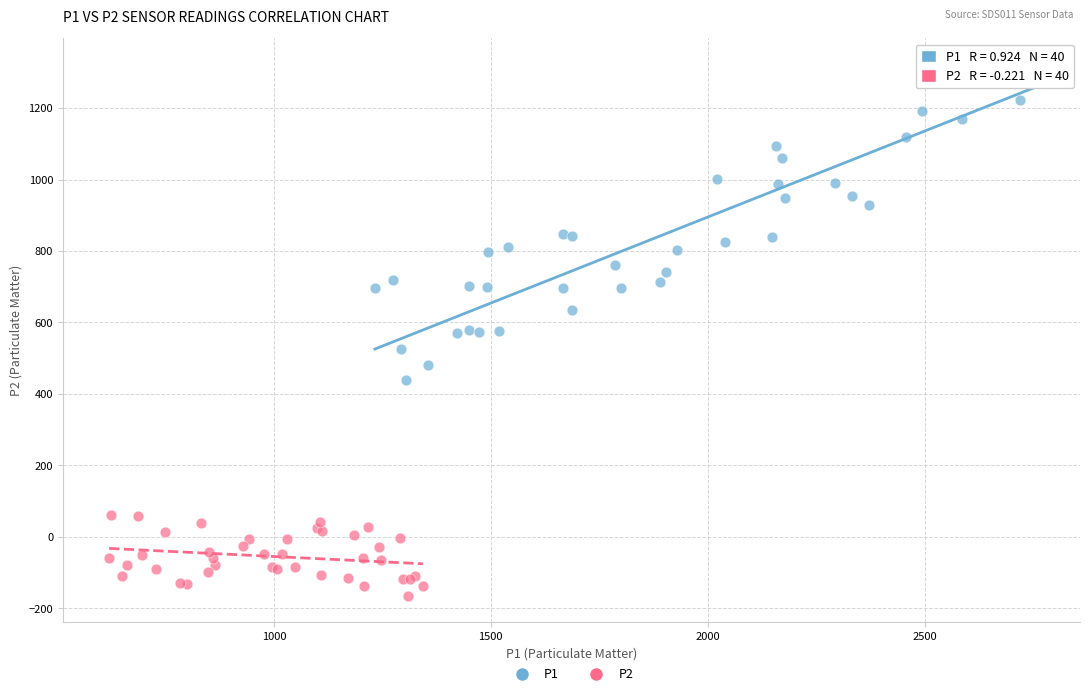

Which series has the largest Y range (max minus min)?

P1